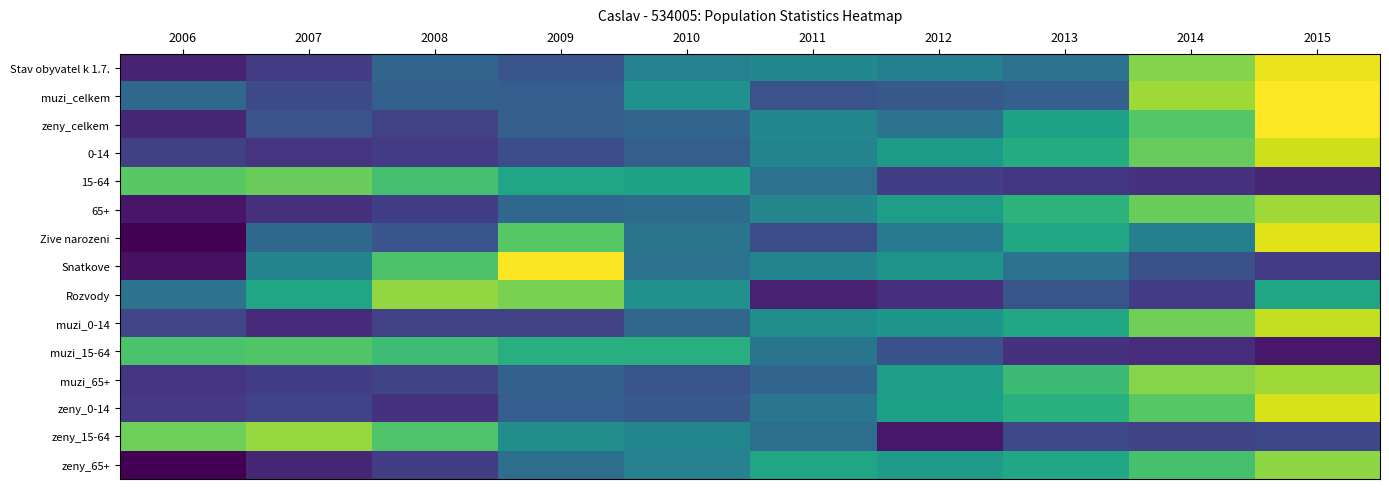

Between 2009 and 2015, which is larger?

2015